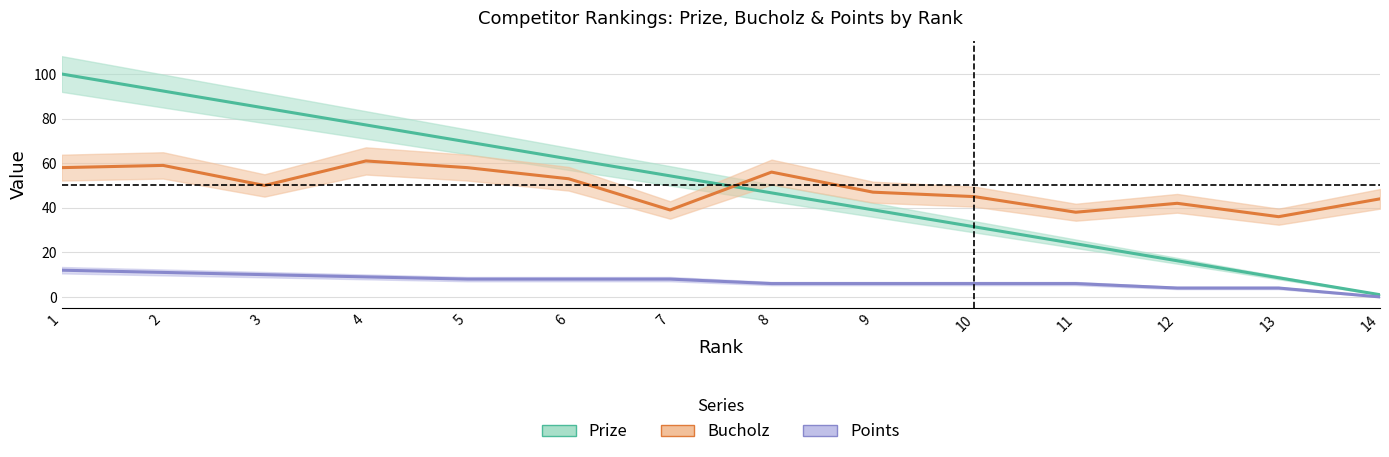

What is the sum of all Prize values?

707.0